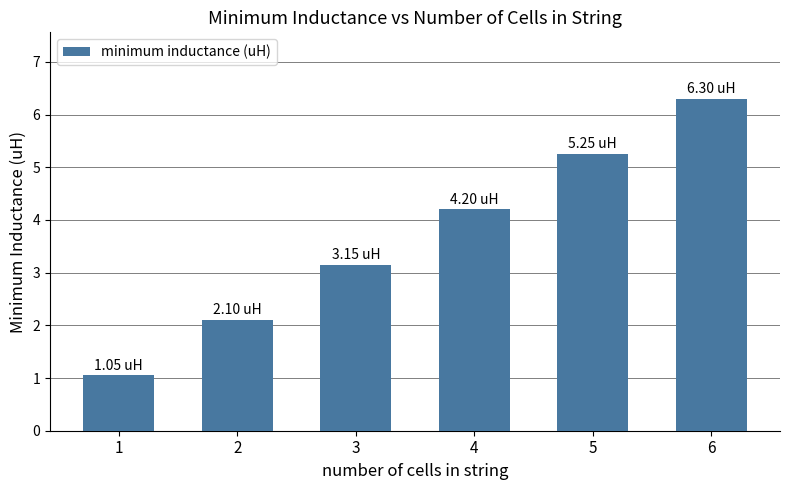

What is the smallest value displayed?

1.1